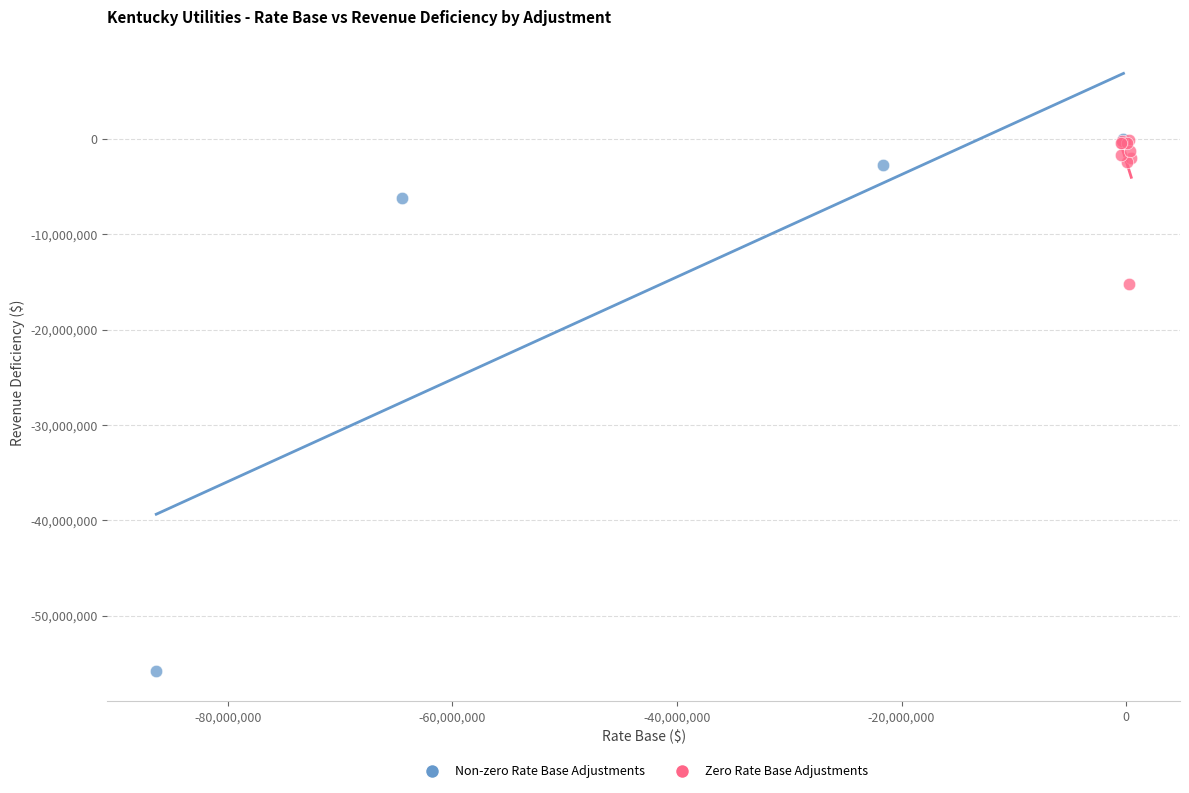

What are all the series names shown in the legend?

Non-zero Rate Base Adjustments, Zero Rate Base Adjustments